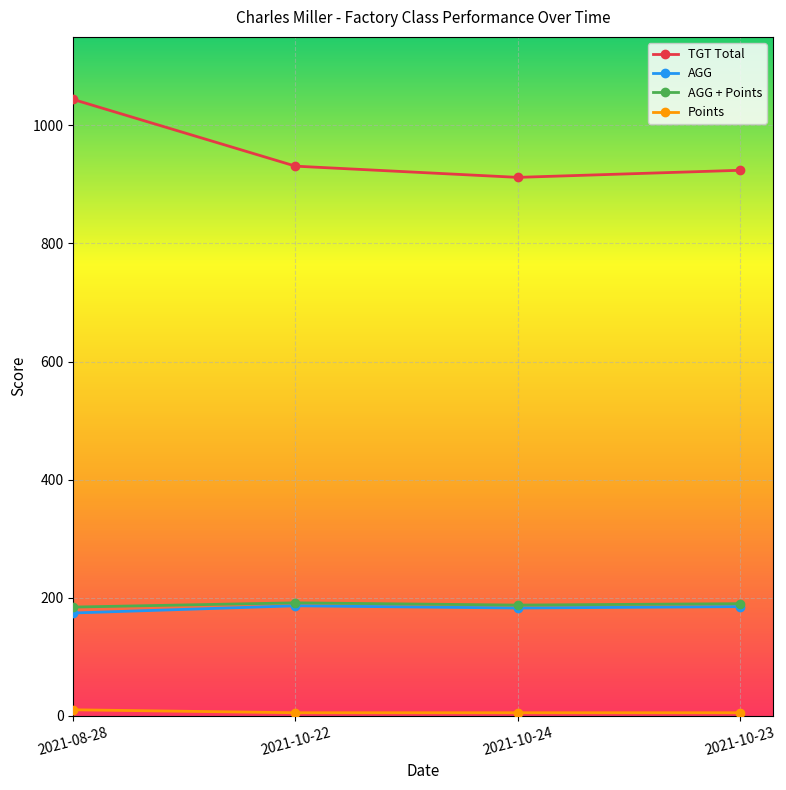

What is the minimum value shown in the chart?

5.0